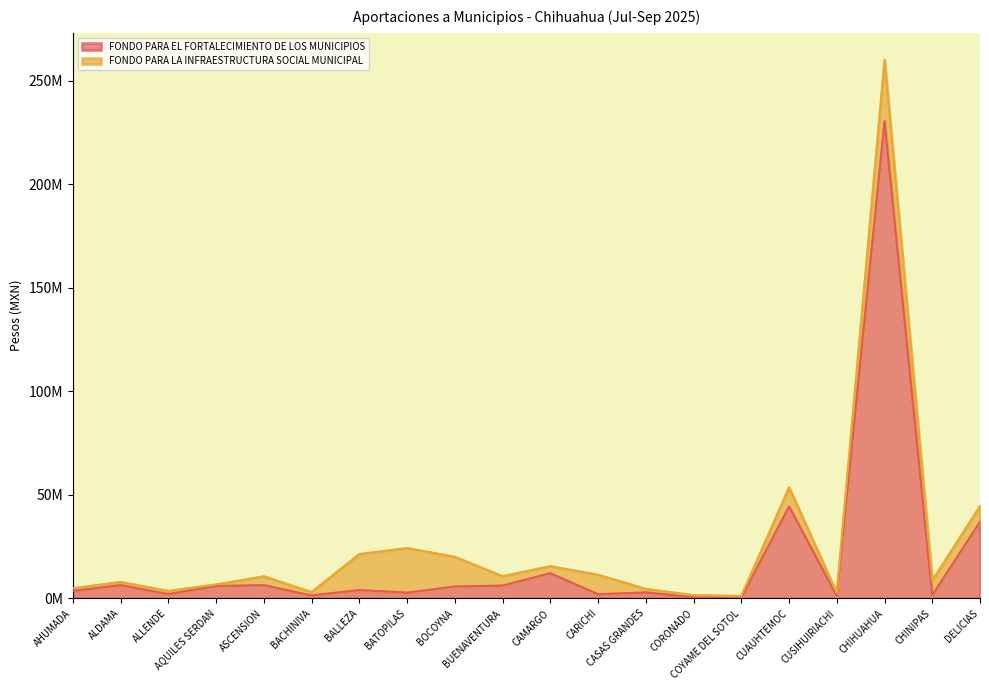

At which category does the chart reach its peak across all series?

CHIHUAHUA